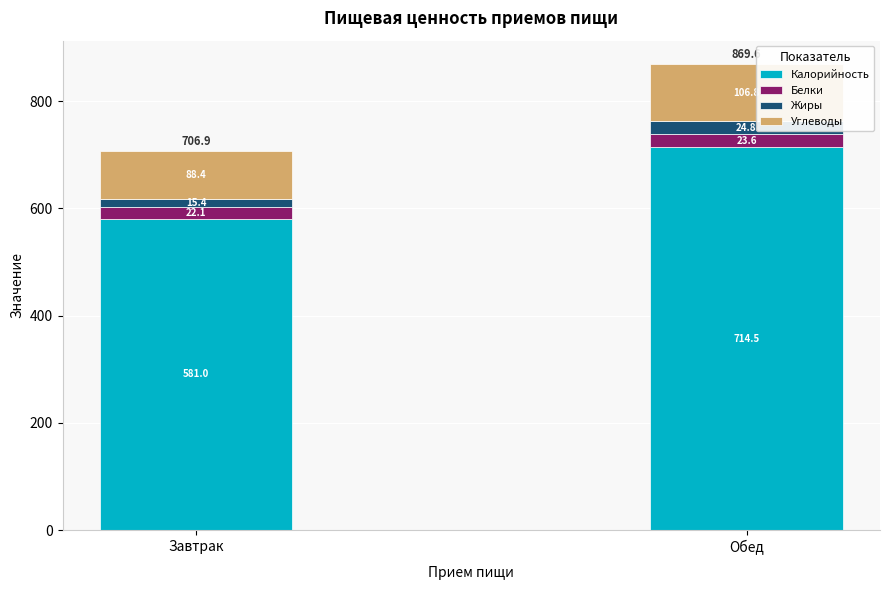

Which category has the lowest value in the Калорийность series?

Завтрак